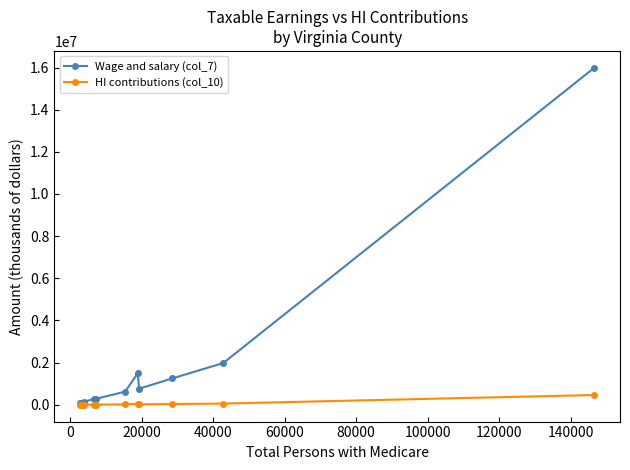

Which series has the largest total across all categories?

Wage and salary (col_7)